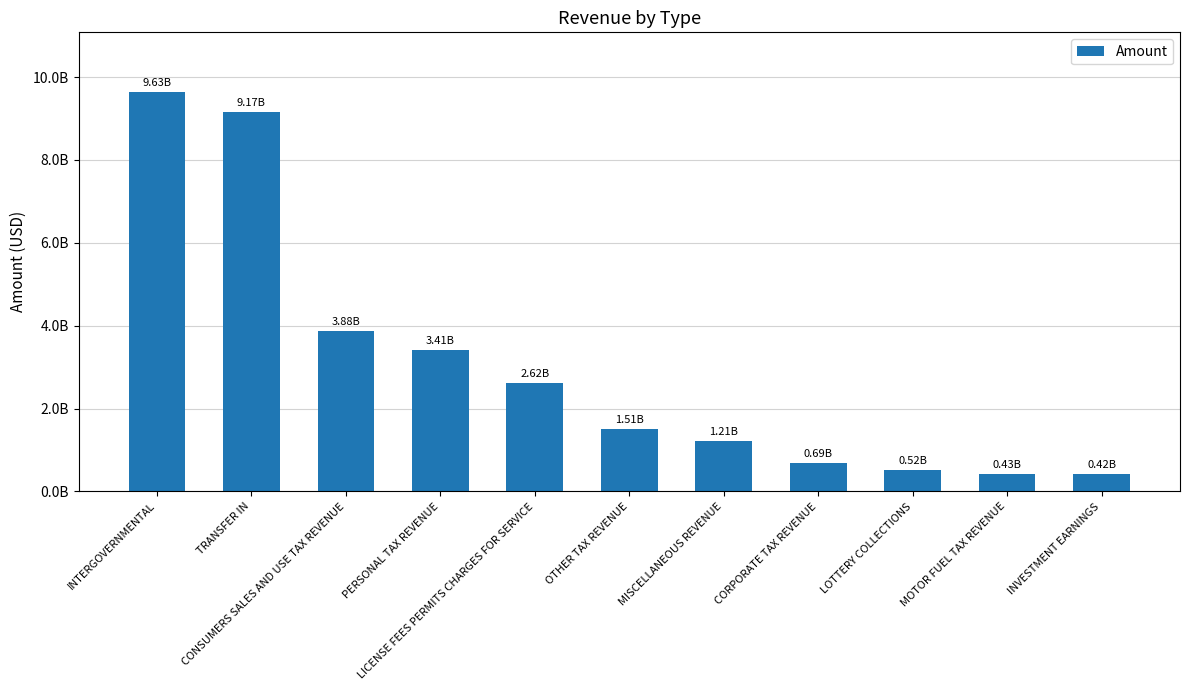

What is the change in value from CONSUMERS SALES AND USE TAX REVENUE to MOTOR FUEL TAX REVENUE?

-3454744719.2